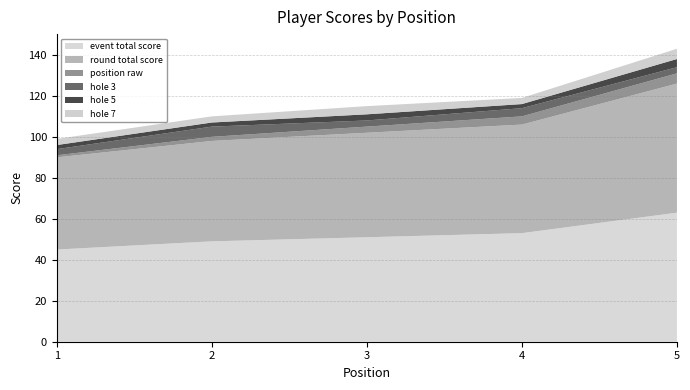

Reading left to right, what are all the values shown in this chart?

position_raw: 1=1	2=2	3=3	4=4	5=5
event_total_score: 1=45	2=49	3=51	4=53	5=63
round_total_score: 1=45	2=49	3=51	4=53	5=63
hole_3: 1=3	2=5	3=3	4=4	5=3
hole_5: 1=2	2=2	3=3	4=2	5=4
hole_7: 1=3	2=3	3=4	4=3	5=5